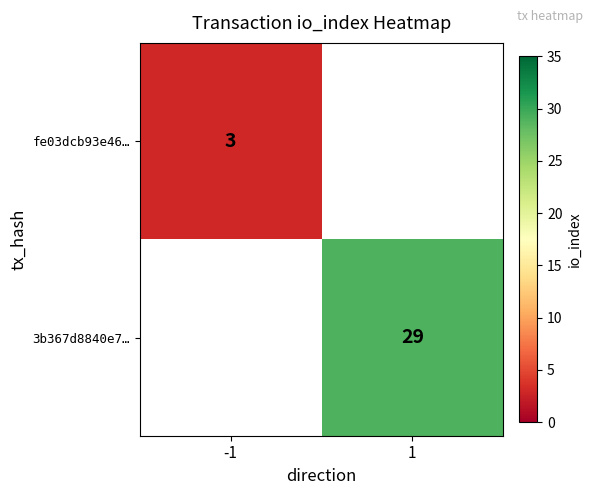

Is the value of 3b367d8840e7… at 1 greater than the value of fe03dcb93e46… at -1?

Yes